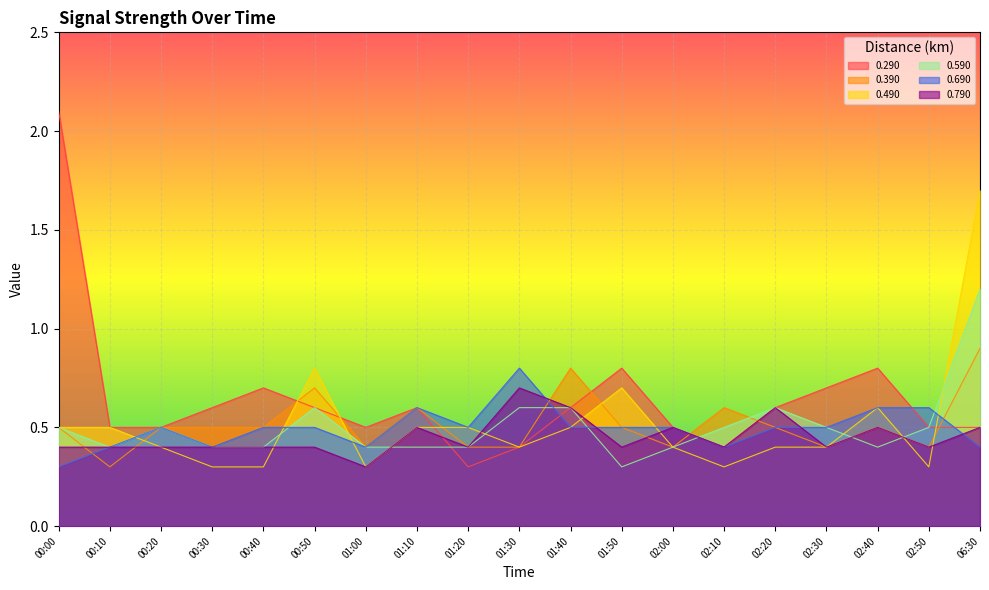

At which category does 0.690 reach its first local peak?

00:20